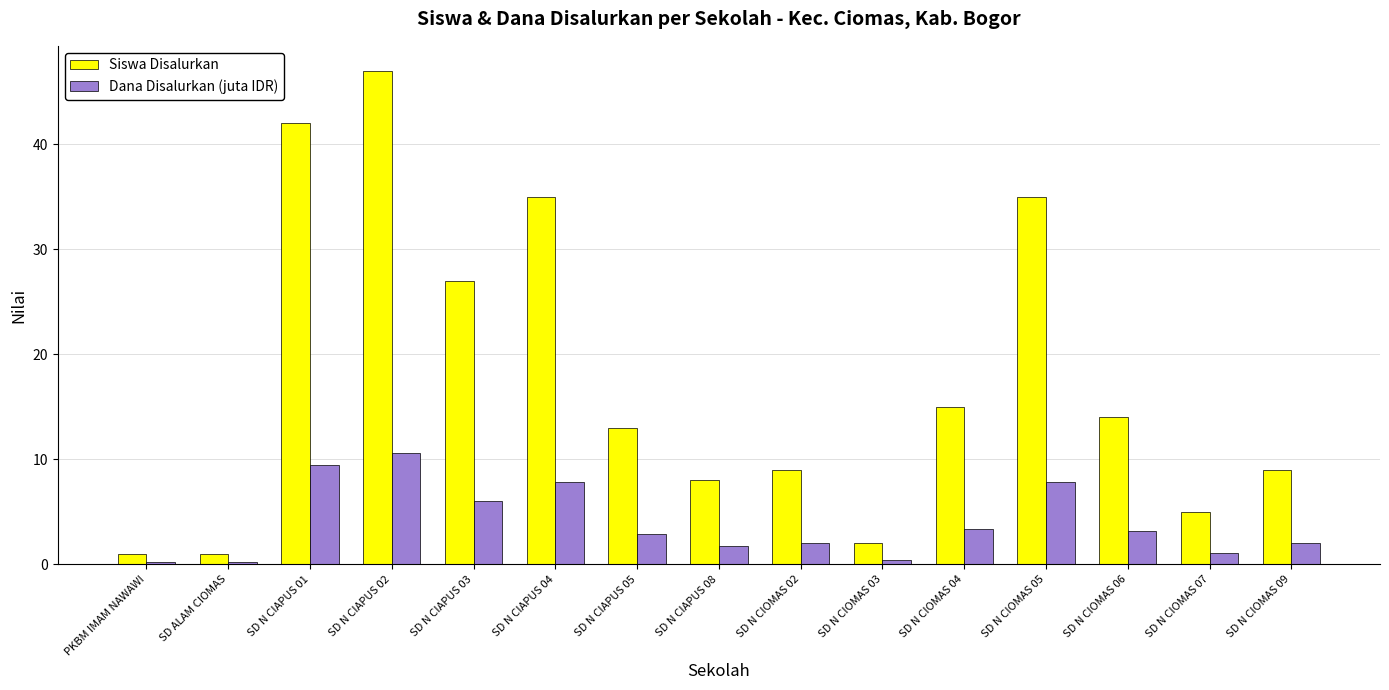

What is the sum of all Siswa Disalurkan values?

263.0